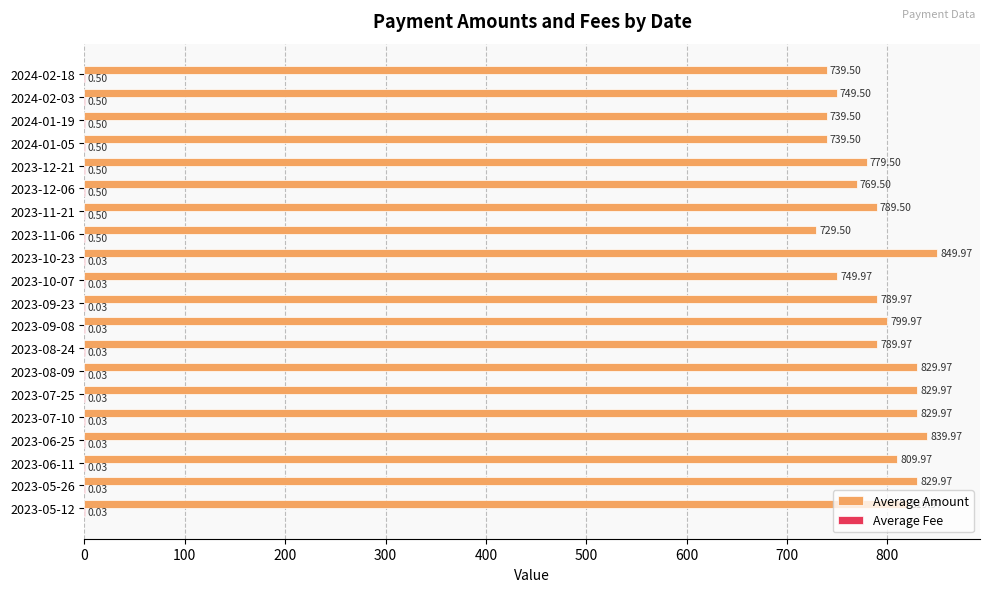

Which series has the largest total across all categories?

Average Amount